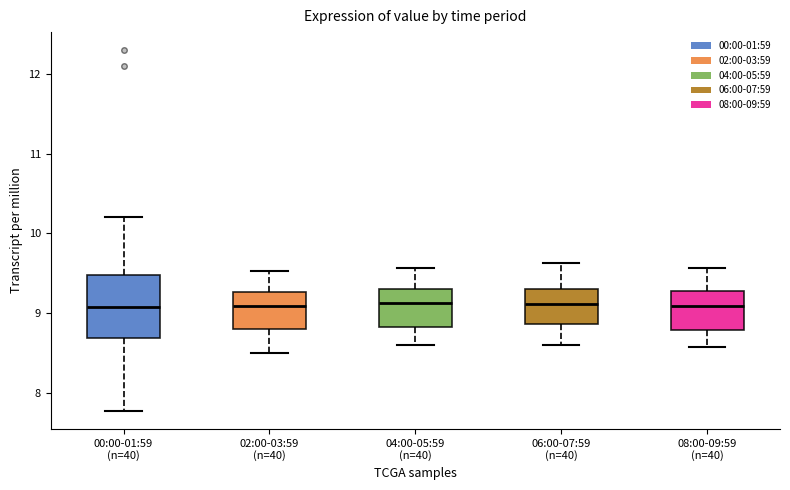

Reading left to right, read every box against the y-axis: the position of its median line, the range the box covers, and the ends of its whiskers. The values are not printed on the chart, so give them approximately, as read against the axis.

00:00-01:59 (n=40): median 9.1, box 8.7 to 9.5, whiskers 7.8 to 10.2
02:00-03:59 (n=40): median 9.1, box 8.8 to 9.3, whiskers 8.5 to 9.5
04:00-05:59 (n=40): median 9.1, box 8.8 to 9.3, whiskers 8.6 to 9.6
06:00-07:59 (n=40): median 9.1, box 8.9 to 9.3, whiskers 8.6 to 9.6
08:00-09:59 (n=40): median 9.1, box 8.8 to 9.3, whiskers 8.6 to 9.6